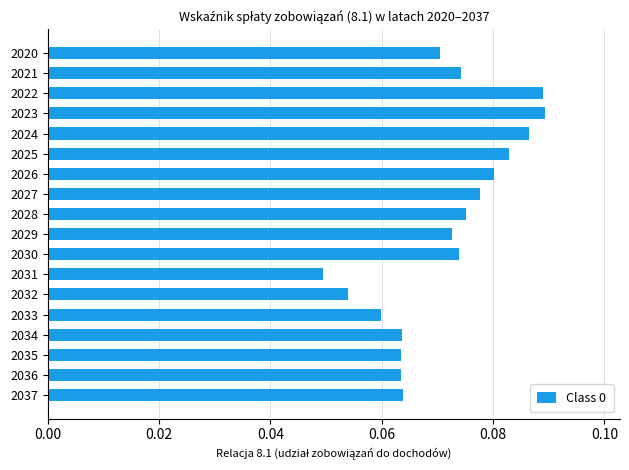

At which category does the chart reach its minimum across all series?

2031